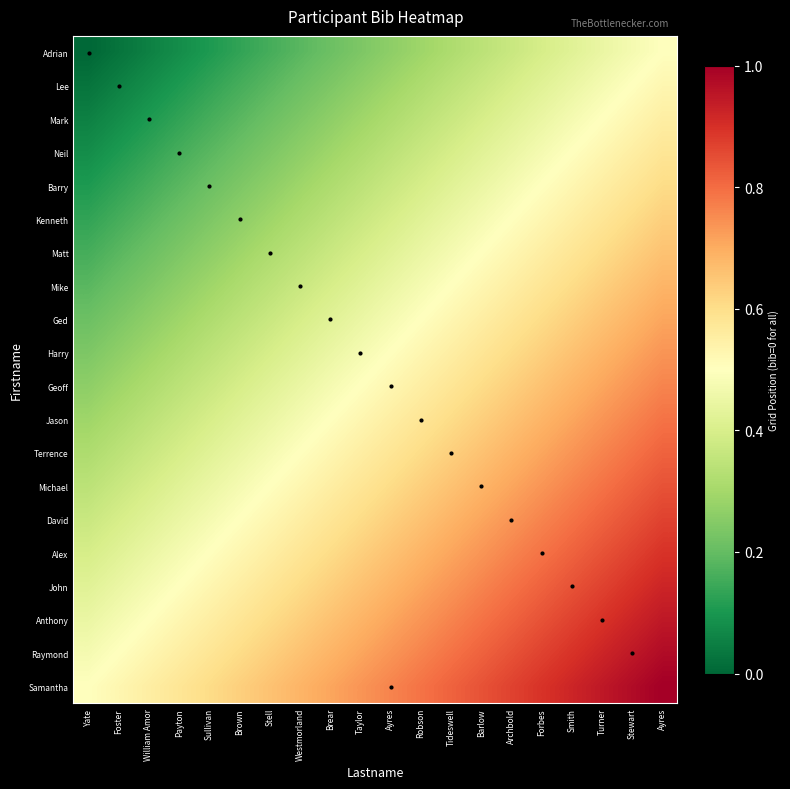

How many data points does each series have?

20